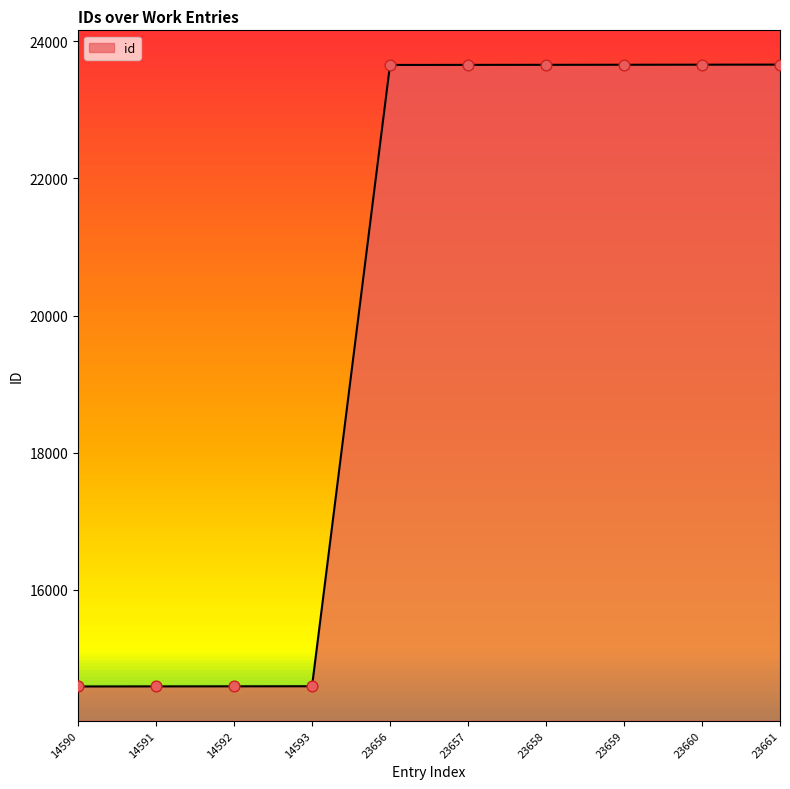

Approximately how many times larger is the value at 23661 compared to 23656?

1.0